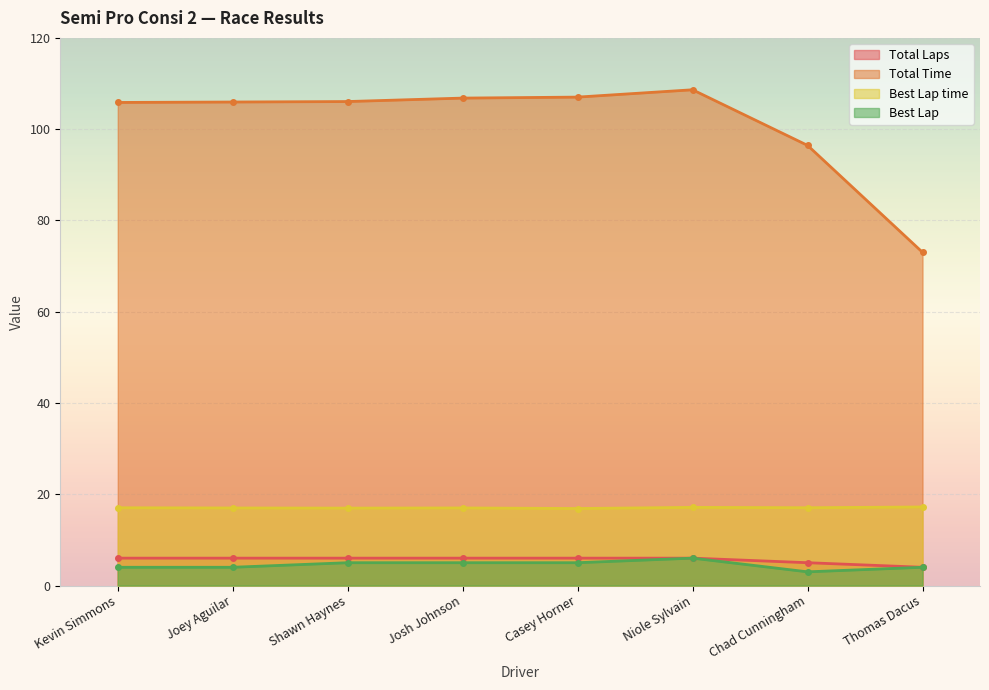

The Total Time series shows 138.4 at Kevin Simmons. True or false?

False